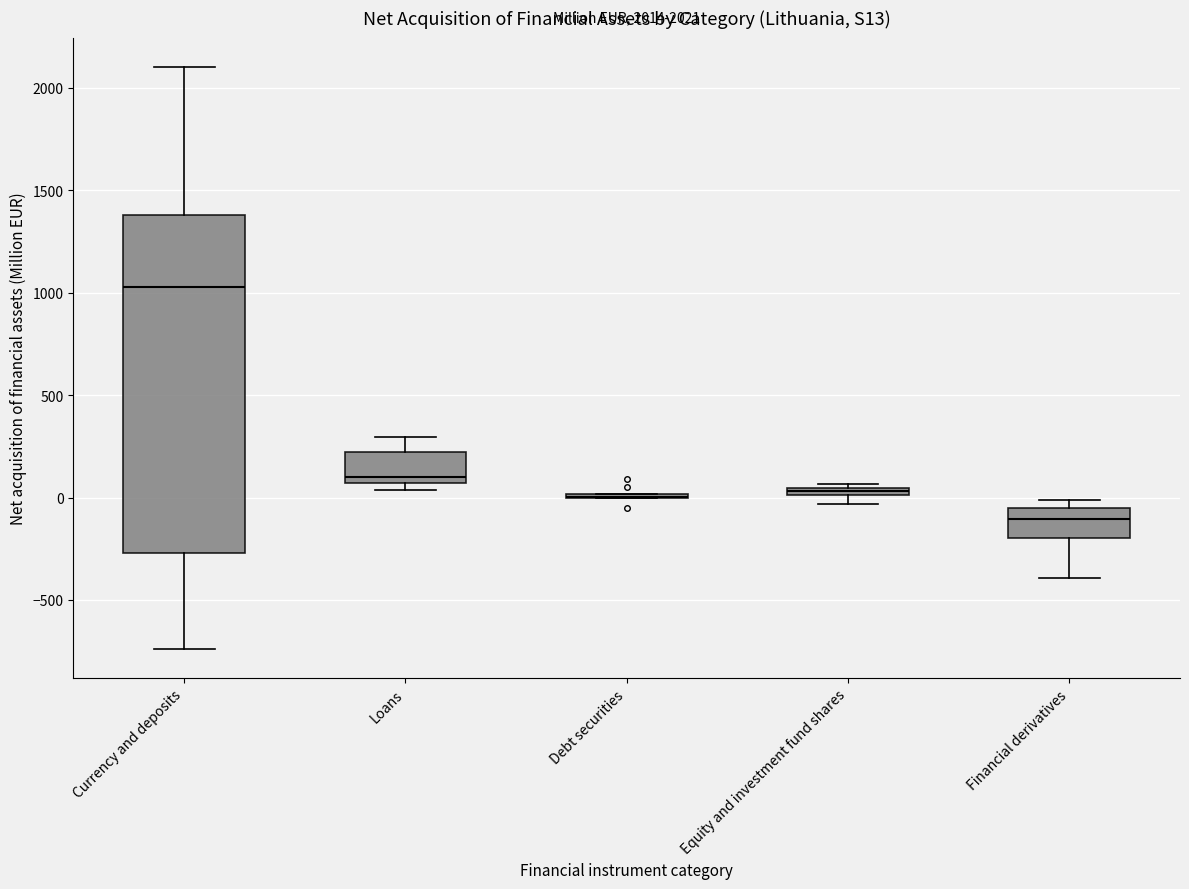

Which box is the tallest, from its lower edge to its upper edge?

Currency and deposits